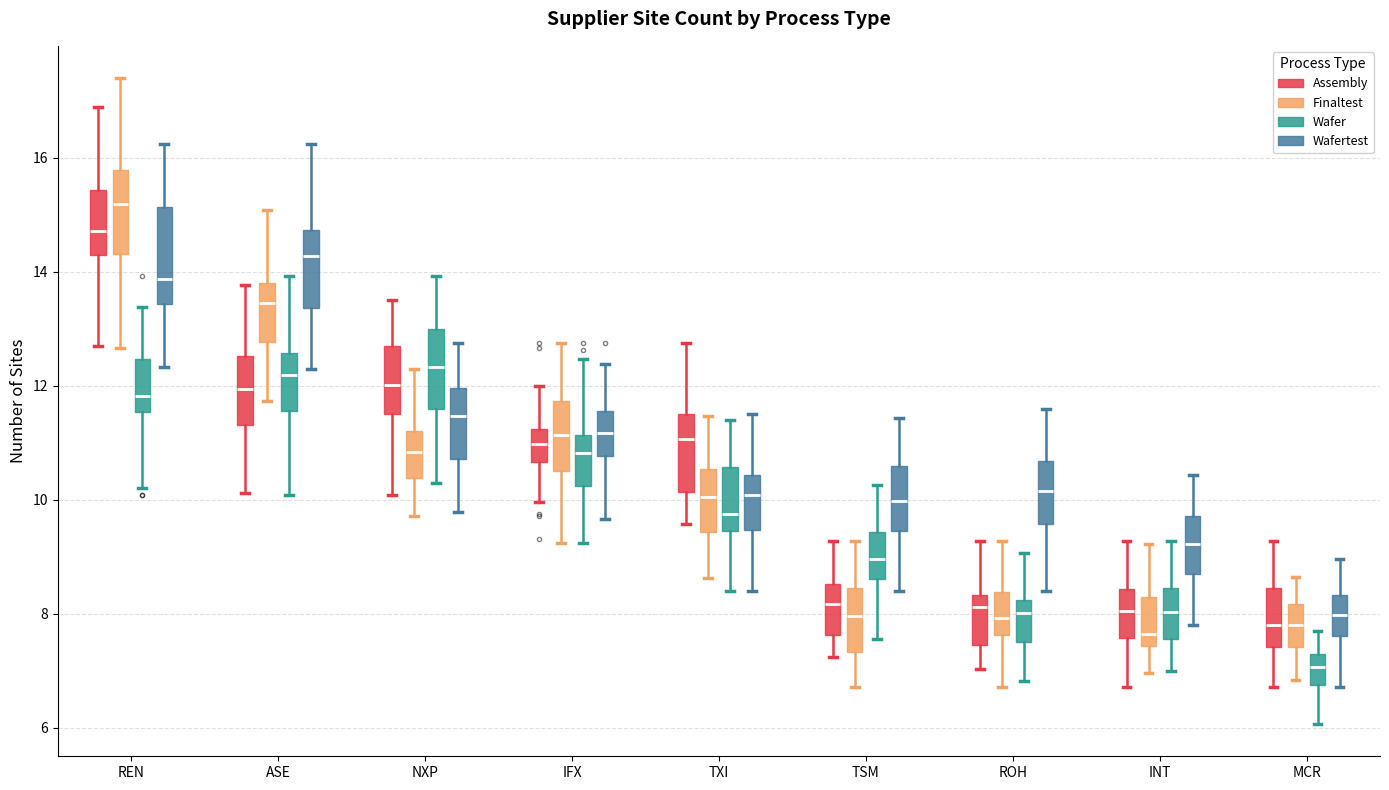

Reading left to right, transcribe this box plot: for each box, give where its median line is, the range the box spans, and where its two whiskers end, as read against the y-axis. The values are not printed on the chart, so give them approximately, as read against the axis.

REN (Assembly): median 14.8, box 14.2 to 15.4, whiskers 12.8 to 16.8
REN (Finaltest): median 15.2, box 14.4 to 15.8, whiskers 12.6 to 17.4
REN (Wafer): median 11.8, box 11.6 to 12.4, whiskers 10.2 to 13.4
REN (Wafertest): median 13.8, box 13.4 to 15.2, whiskers 12.4 to 16.2
ASE (Assembly): median 12.0, box 11.4 to 12.6, whiskers 10.2 to 13.8
ASE (Finaltest): median 13.4, box 12.8 to 13.8, whiskers 11.8 to 15.0
ASE (Wafer): median 12.2, box 11.6 to 12.6, whiskers 10.0 to 14.0
ASE (Wafertest): median 14.2, box 13.4 to 14.8, whiskers 12.4 to 16.2
NXP (Assembly): median 12.0, box 11.6 to 12.8, whiskers 10.0 to 13.6
NXP (Finaltest): median 10.8, box 10.4 to 11.2, whiskers 9.8 to 12.2
NXP (Wafer): median 12.4, box 11.6 to 13.0, whiskers 10.2 to 14.0
NXP (Wafertest): median 11.4, box 10.8 to 12.0, whiskers 9.8 to 12.8
IFX (Assembly): median 11.0, box 10.6 to 11.2, whiskers 10.0 to 12.0
IFX (Finaltest): median 11.2, box 10.6 to 11.8, whiskers 9.2 to 12.8
IFX (Wafer): median 10.8, box 10.2 to 11.2, whiskers 9.2 to 12.4
IFX (Wafertest): median 11.2, box 10.8 to 11.6, whiskers 9.6 to 12.4
TXI (Assembly): median 11.0, box 10.2 to 11.6, whiskers 9.6 to 12.8
TXI (Finaltest): median 10.0, box 9.4 to 10.6, whiskers 8.6 to 11.4
TXI (Wafer): median 9.8, box 9.4 to 10.6, whiskers 8.4 to 11.4
TXI (Wafertest): median 10.0, box 9.4 to 10.4, whiskers 8.4 to 11.6
TSM (Assembly): median 8.2, box 7.6 to 8.6, whiskers 7.2 to 9.2
TSM (Finaltest): median 8.0, box 7.4 to 8.4, whiskers 6.8 to 9.2
TSM (Wafer): median 9.0, box 8.6 to 9.4, whiskers 7.6 to 10.2
TSM (Wafertest): median 10.0, box 9.4 to 10.6, whiskers 8.4 to 11.4
ROH (Assembly): median 8.2, box 7.4 to 8.4, whiskers 7.0 to 9.2
ROH (Finaltest): median 8.0, box 7.6 to 8.4, whiskers 6.8 to 9.2
ROH (Wafer): median 8.0, box 7.6 to 8.2, whiskers 6.8 to 9.0
ROH (Wafertest): median 10.2, box 9.6 to 10.6, whiskers 8.4 to 11.6
INT (Assembly): median 8.0, box 7.6 to 8.4, whiskers 6.8 to 9.2
INT (Finaltest): median 7.6, box 7.4 to 8.2, whiskers 7.0 to 9.2
INT (Wafer): median 8.0, box 7.6 to 8.4, whiskers 7.0 to 9.2
INT (Wafertest): median 9.2, box 8.8 to 9.8, whiskers 7.8 to 10.4
MCR (Assembly): median 7.8, box 7.4 to 8.4, whiskers 6.8 to 9.2
MCR (Finaltest): median 7.8, box 7.4 to 8.2, whiskers 6.8 to 8.6
MCR (Wafer): median 7.0, box 6.8 to 7.2, whiskers 6.0 to 7.8
MCR (Wafertest): median 8.0, box 7.6 to 8.4, whiskers 6.8 to 9.0